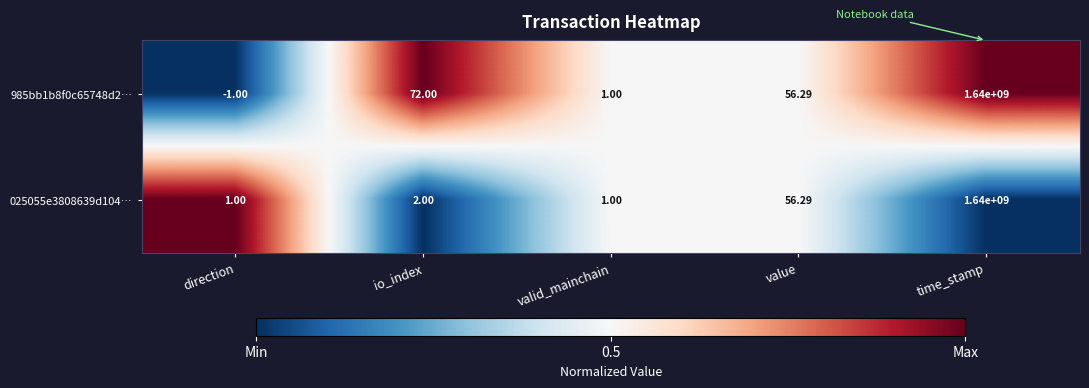

How many categories are shown in the chart?

5